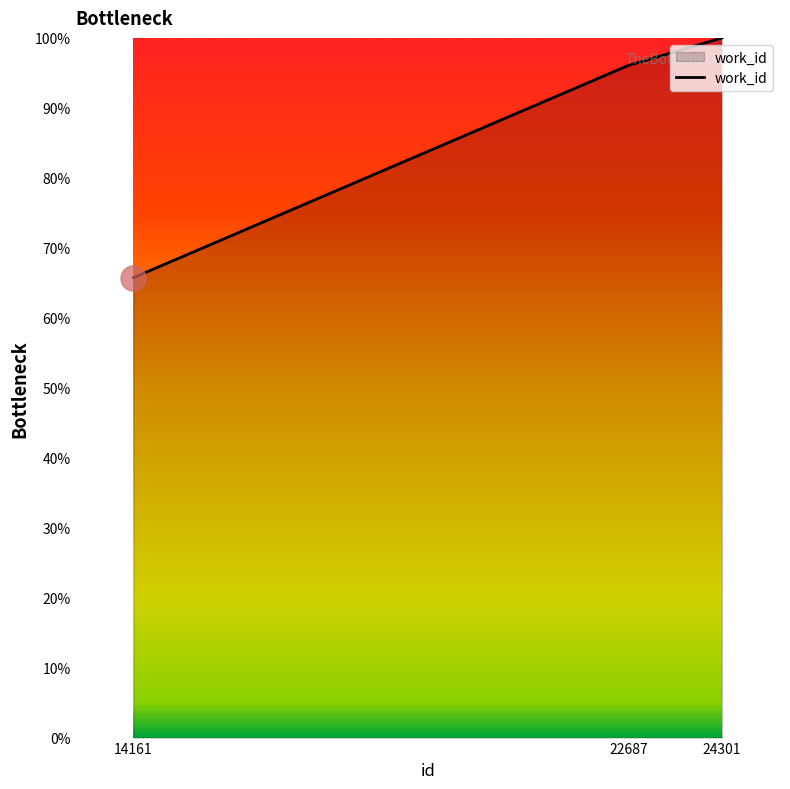

Is it true that the value at 24301 is 155.6?

False